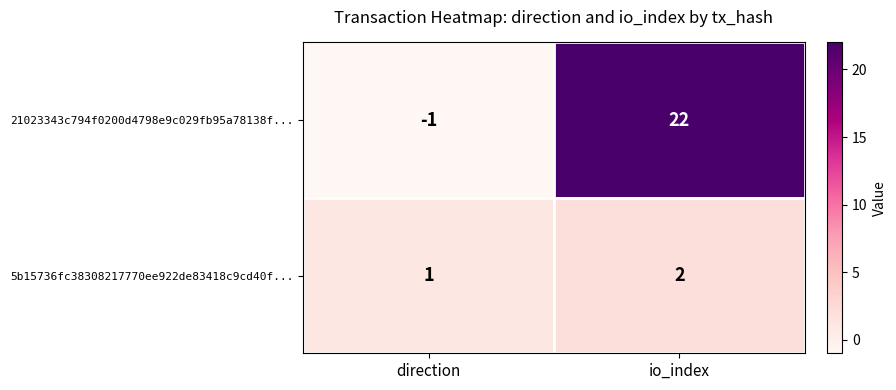

Which series has the widest spread of values?

21023343c794f0200d4798e9c029fb95a78138f...